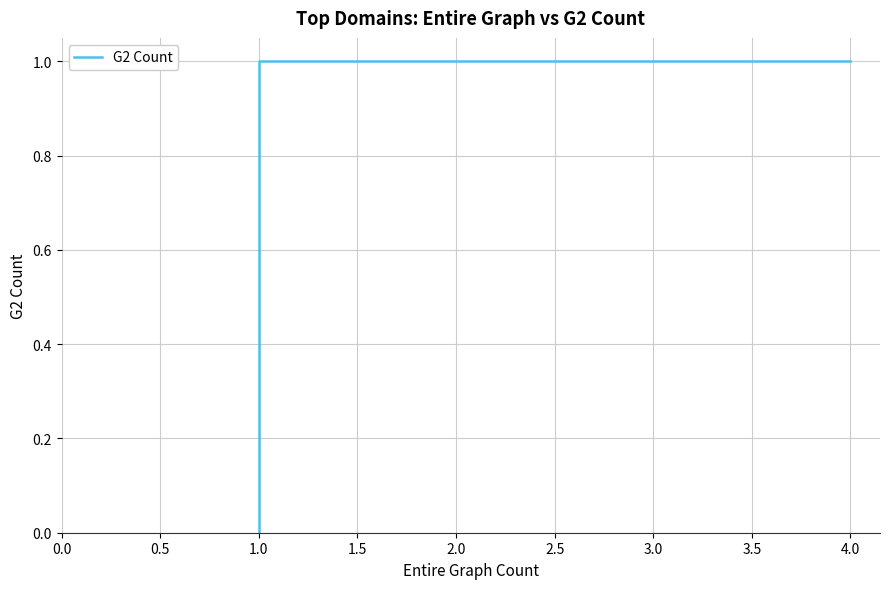

Is it true that the value at 1.0 is -1?

False